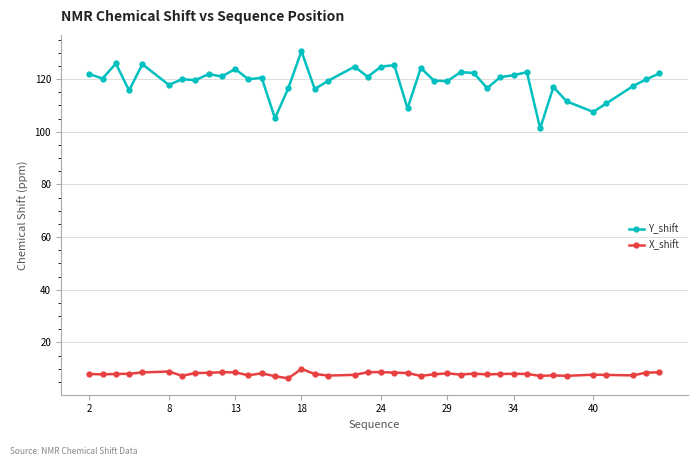

What is the lowest value of the X_shift series?

6.3